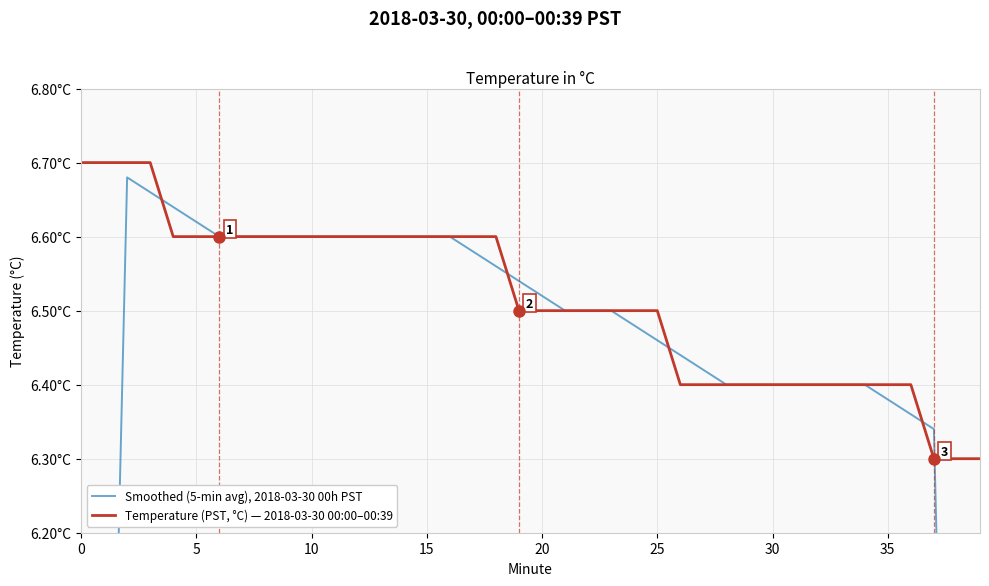

What is the total value across all series at 18?

13.2